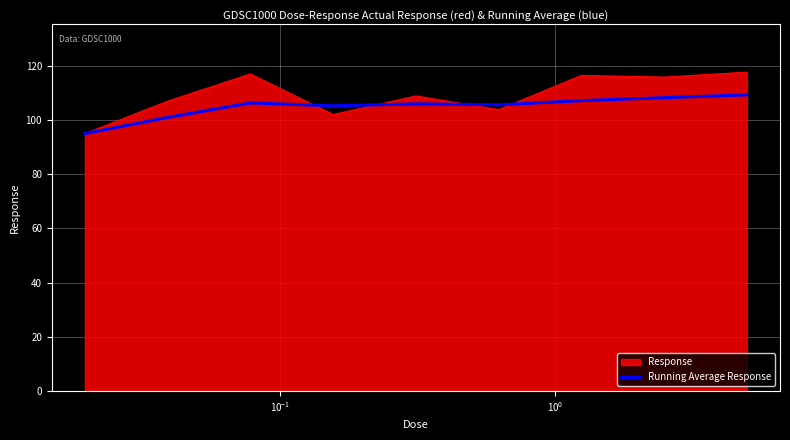

What is the greatest value displayed?

117.7